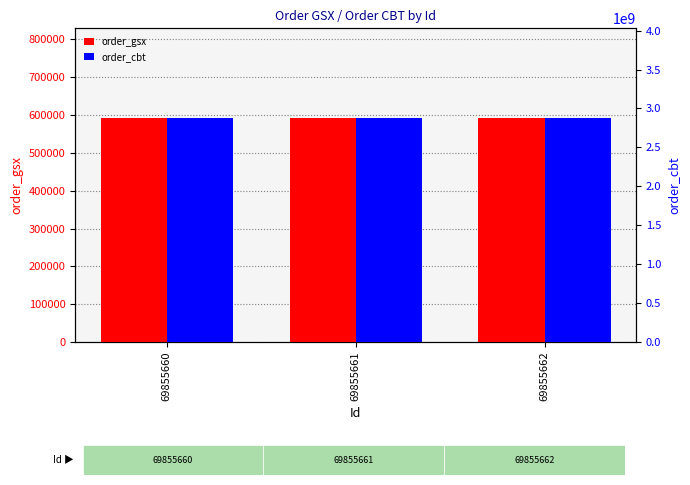

Rank the series at 69855660 from lowest to highest value.

order_gsx, order_cbt